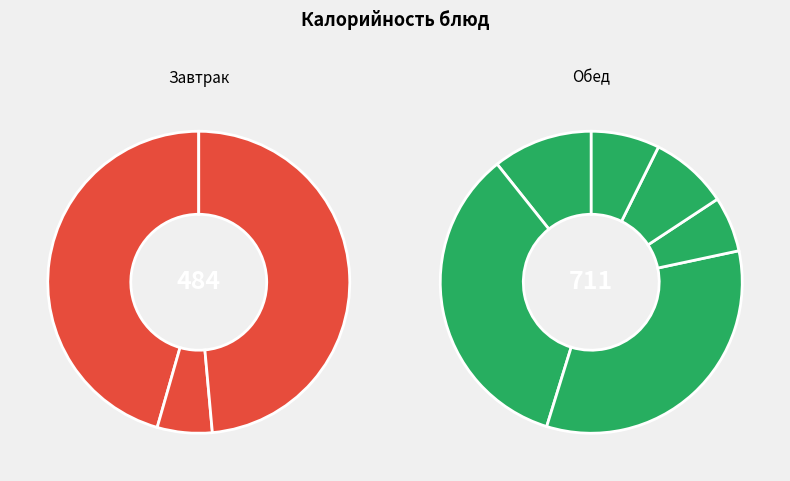

Does Соус Болоньезе (мясо птицы) account for over 50% of the chart?

No